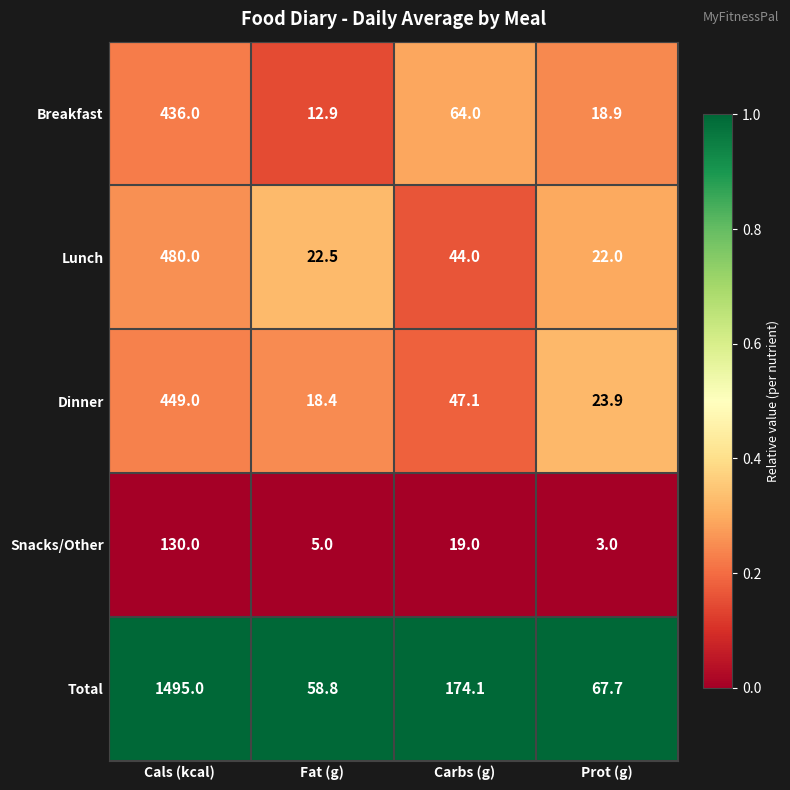

Which series changed the most between Cals (kcal) and Fat (g)?

Total